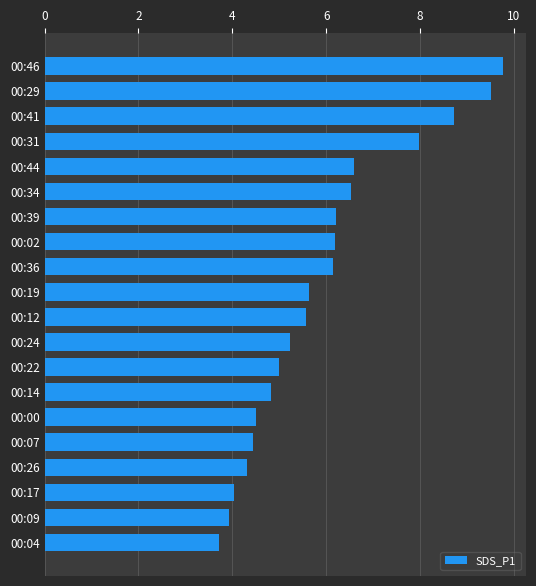

Are the bars horizontal?

Yes